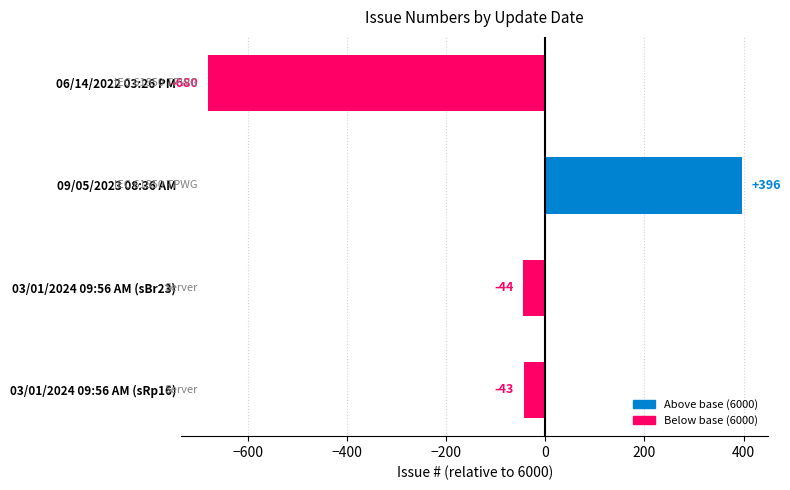

Does the chart contain stacked bars?

No